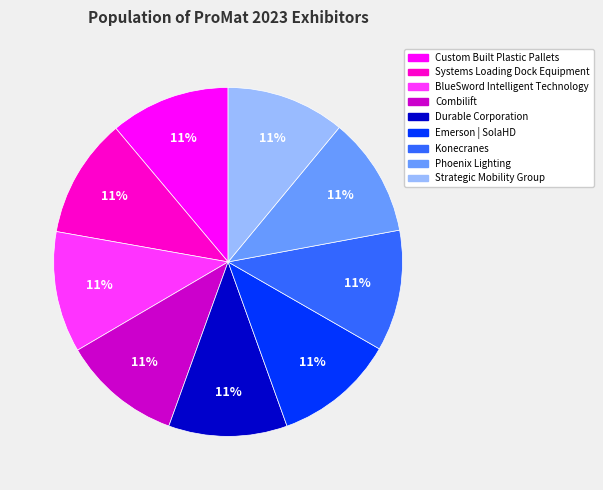

The Strategic Mobility Group slice represents 11% of the pie. True or false?

True